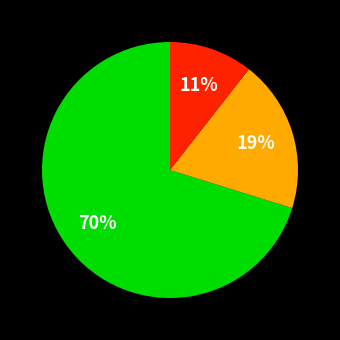

To the nearest percent, what is the average slice percentage?

33%